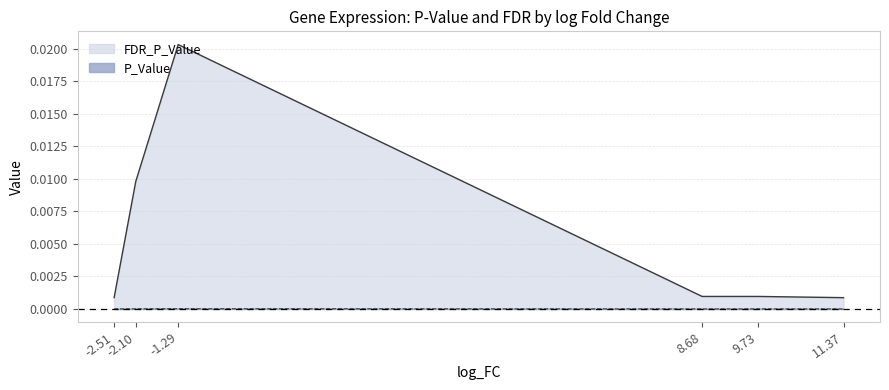

True or false: FDR_P_Value and P_Value cross at least once.

False